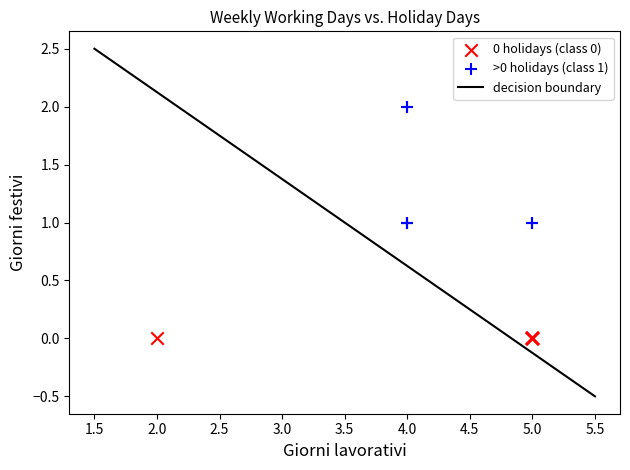

Which series reaches the maximum Y coordinate?

>0 holidays (class 1)